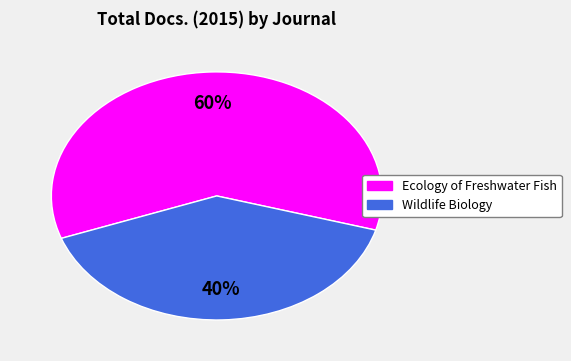

To the nearest percent, what portion does Wildlife Biology represent?

40%